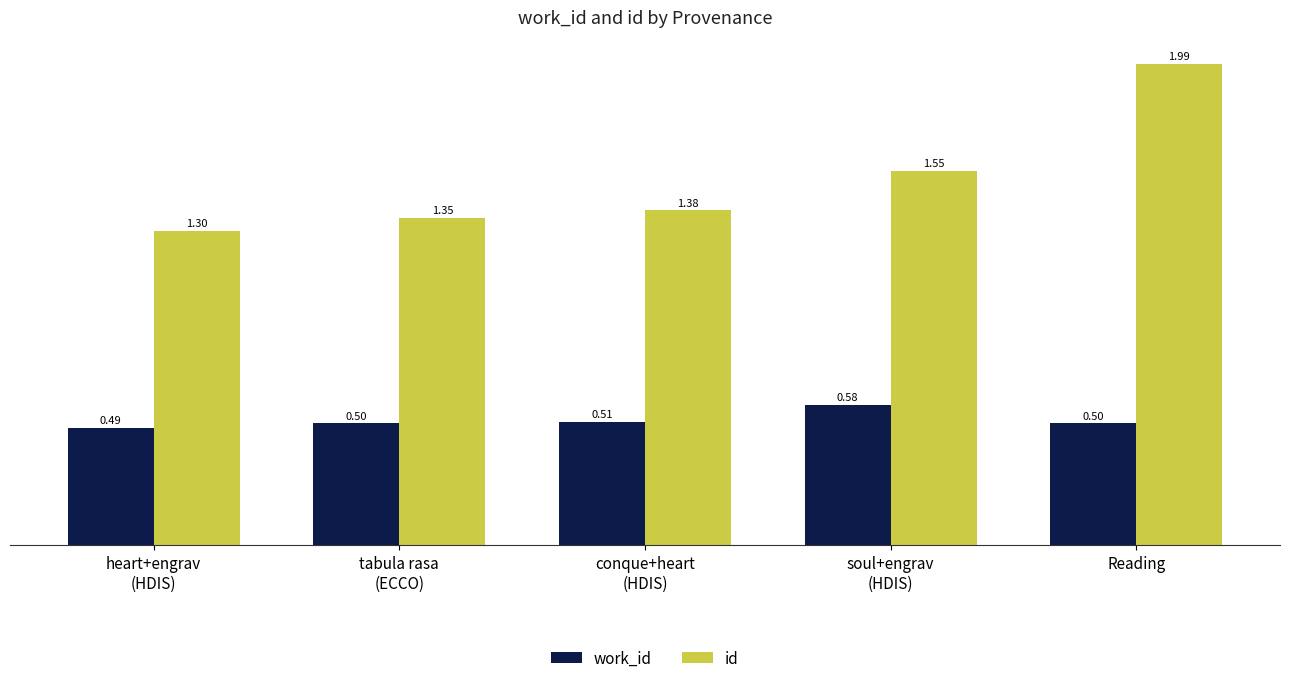

What is the sum of the work_id values at conque+heart
(HDIS) and Reading?

1.0